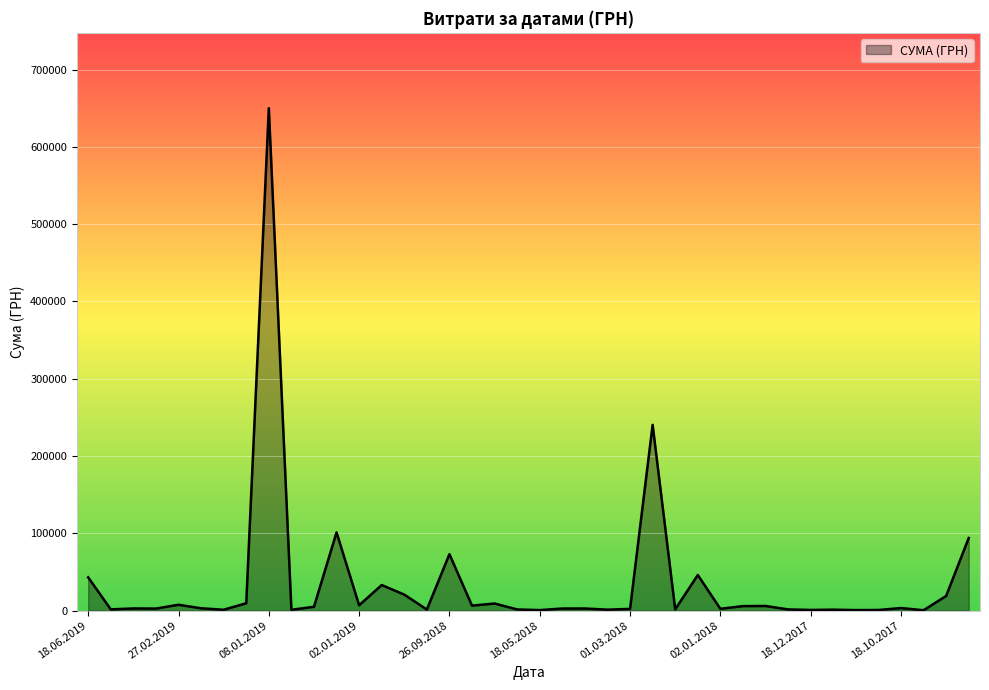

What is the greatest value displayed?

650080.3